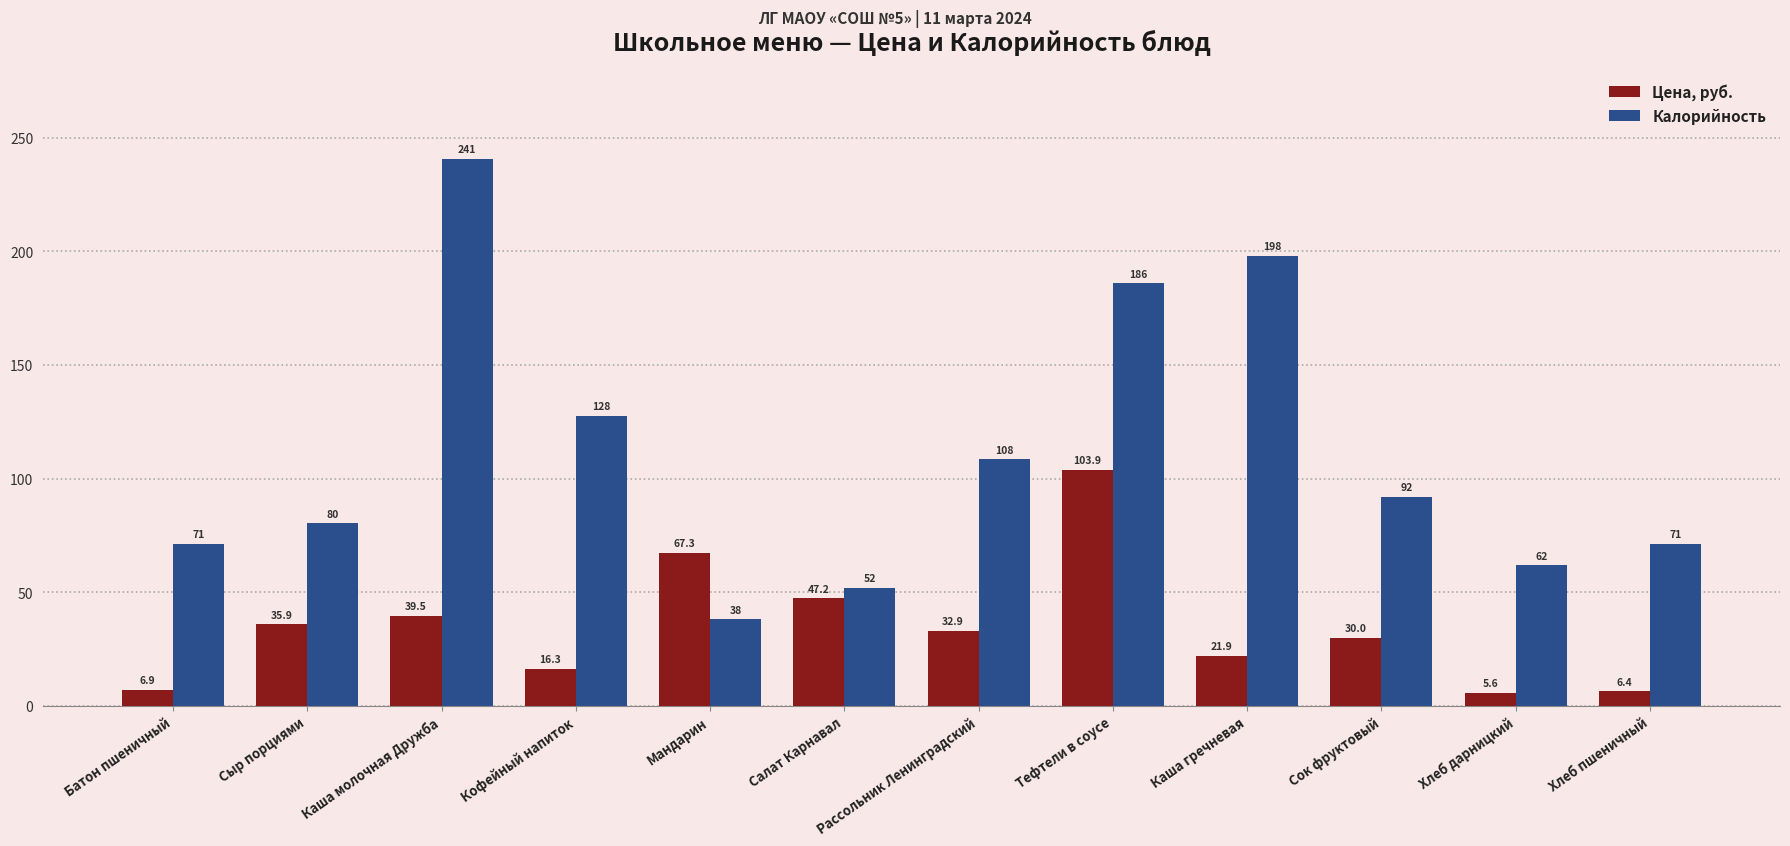

How many data points does each series have?

12